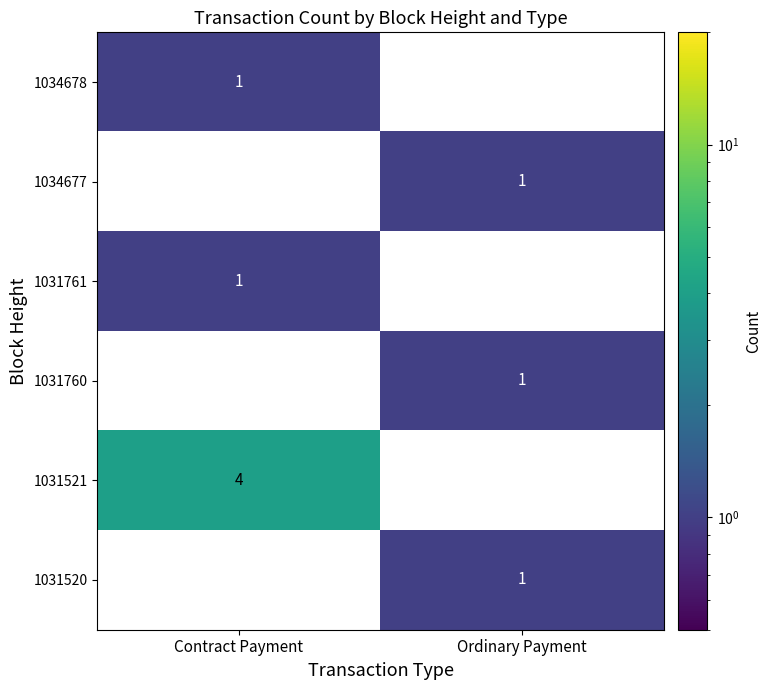

Is it true that 1034678 equals 2 at Contract Payment?

False